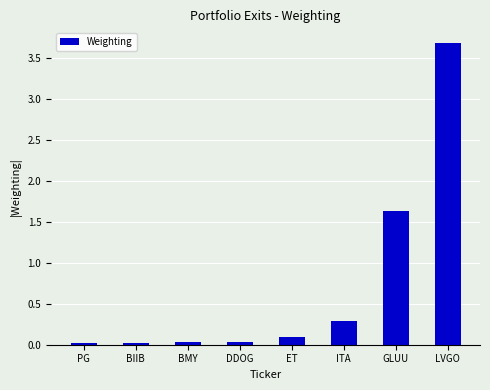

What is the sum of all values?

5.8